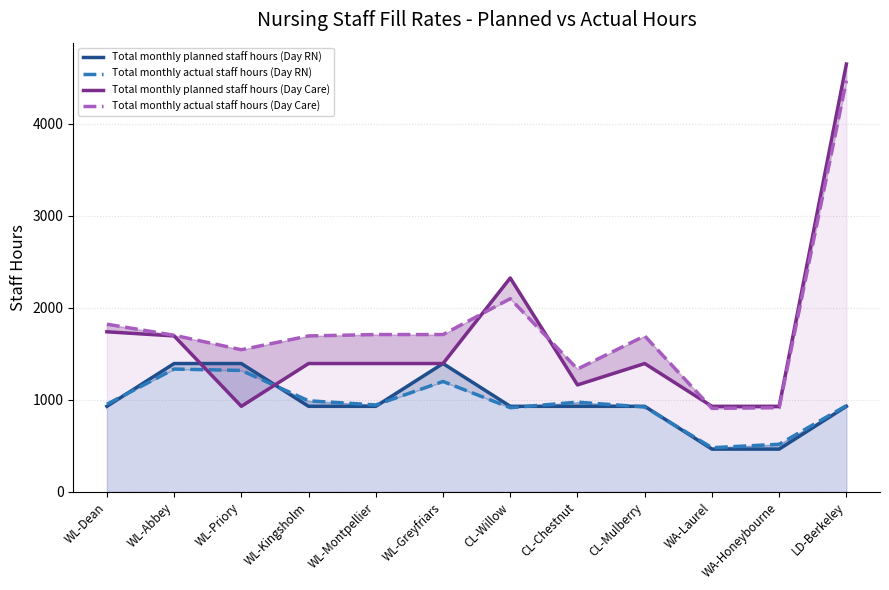

Where is Total monthly planned staff hours (Day Care) nearest to the value 2790?

CL-Willow